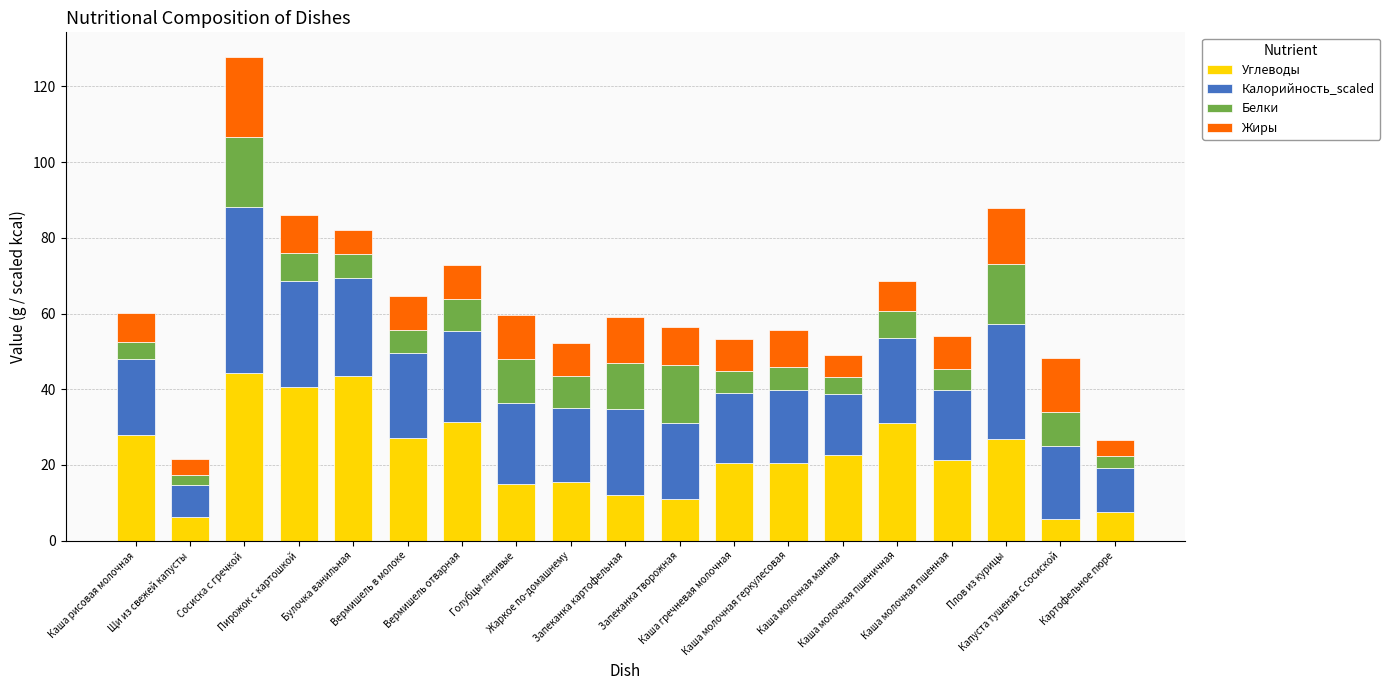

What is the difference between the maximum and second lowest values in the Углеводы series?

38.1